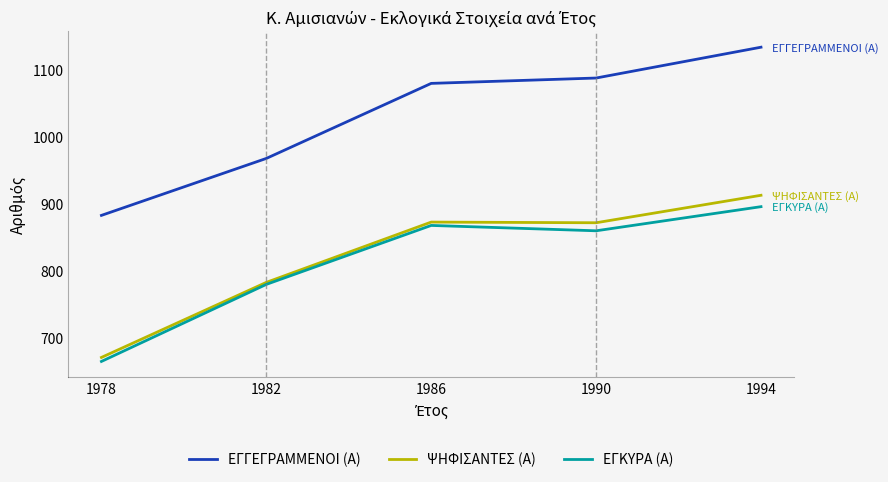

At which category does ΕΓΚΥΡΑ (Α) reach its first local valley?

1990